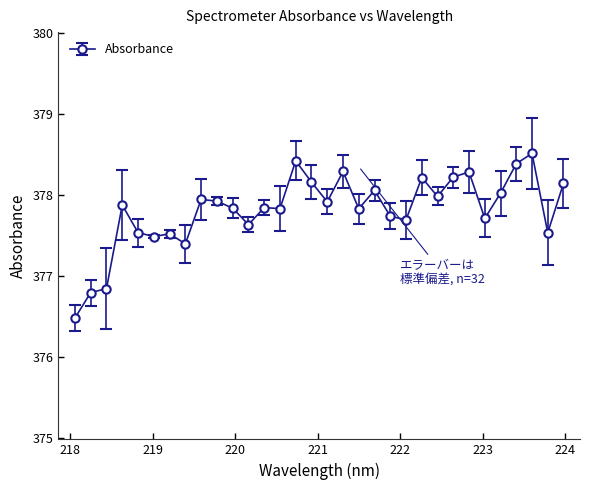

What is the minimum value shown in the chart?

376.5